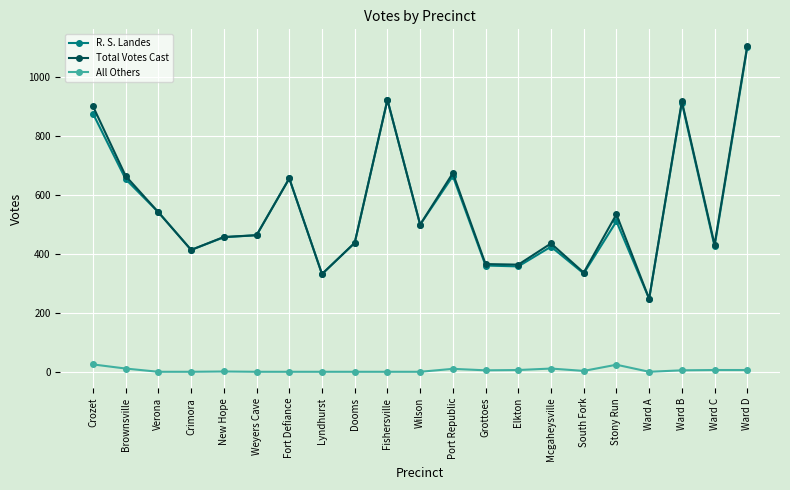

What is the approximate value of R. S. Landes at Wilson?

500